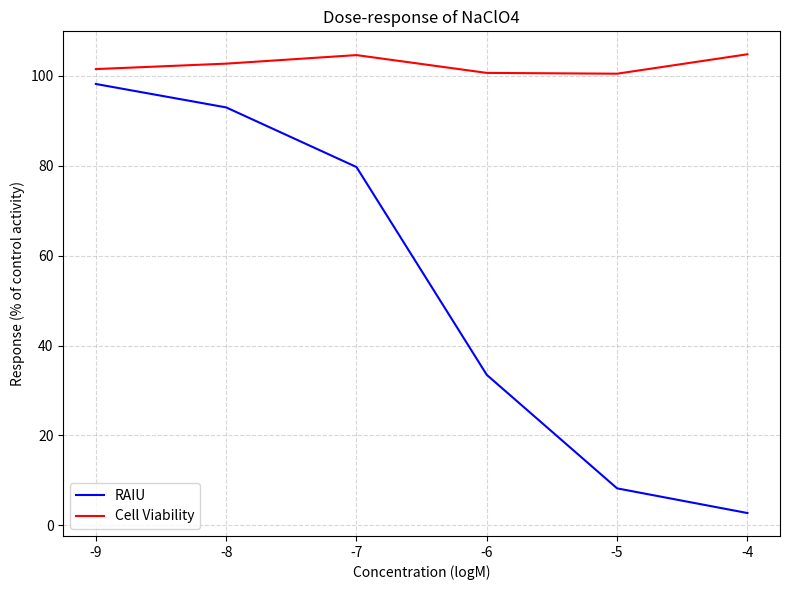

At which category is the sum across all series the highest?

-9